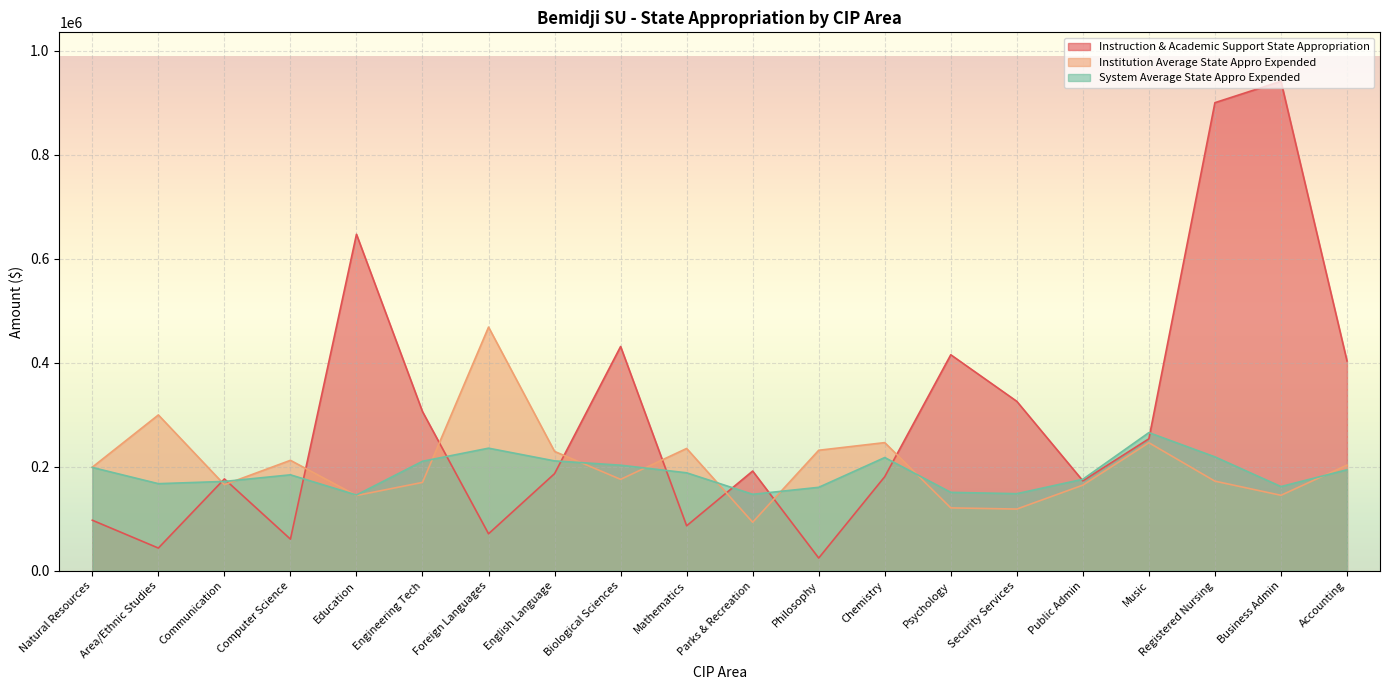

List the series in order of their peak value, highest first.

Instruction & Academic Support State Appropriation, Institution Average State Appro Expended, System Average State Appro Expended